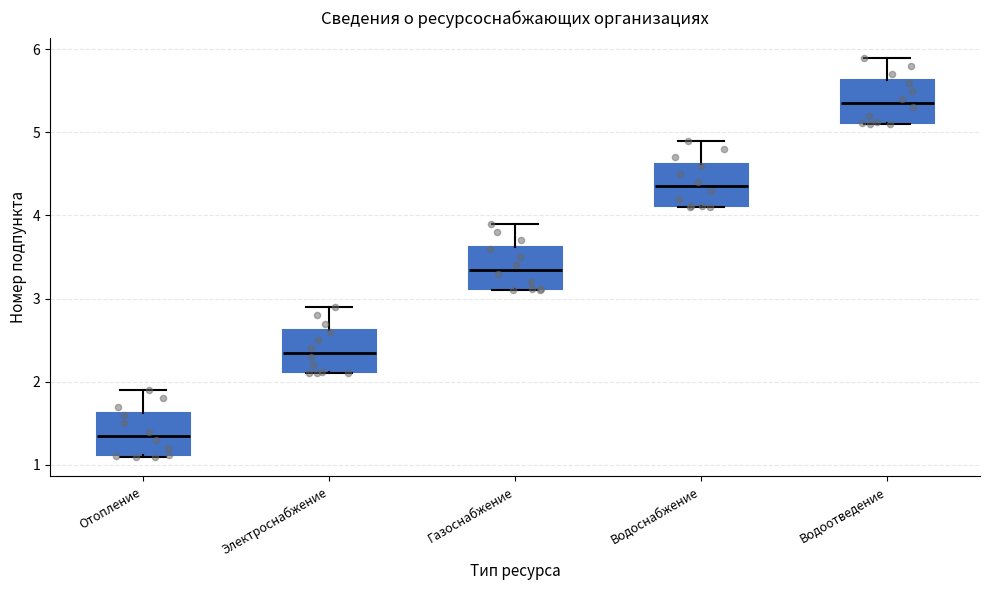

Reading left to right, transcribe this box plot: for each box, give where its median line is, the range the box spans, and where its two whiskers end, as read against the y-axis. The values are not printed on the chart, so give them approximately, as read against the axis.

Отопление: median 1.4, box 1.1 to 1.6, whiskers 1.1 to 1.9
Электроснабжение: median 2.4, box 2.1 to 2.6, whiskers 2.1 to 2.9
Газоснабжение: median 3.4, box 3.1 to 3.6, whiskers 3.1 to 3.9
Водоснабжение: median 4.4, box 4.1 to 4.6, whiskers 4.1 to 4.9
Водоотведение: median 5.4, box 5.1 to 5.6, whiskers 5.1 to 5.9